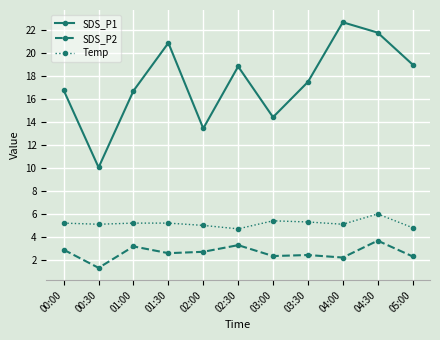

Which category has the highest value across all series?

04:00